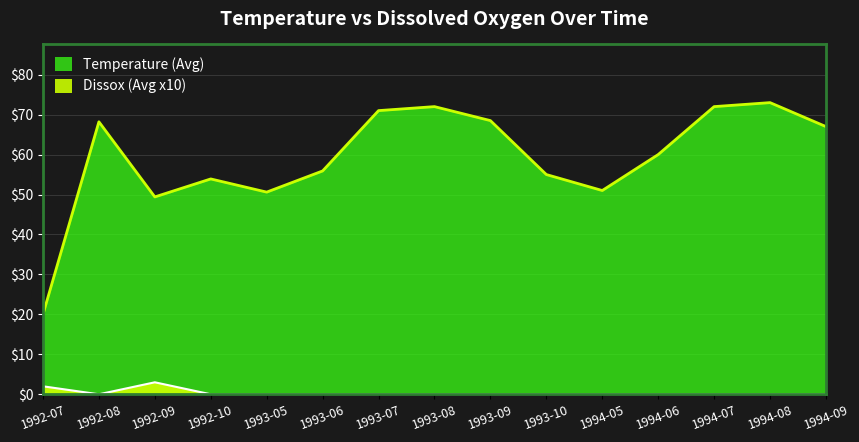

Which series changed the most between 1992-07 and 1993-07?

Temperature (Avg)